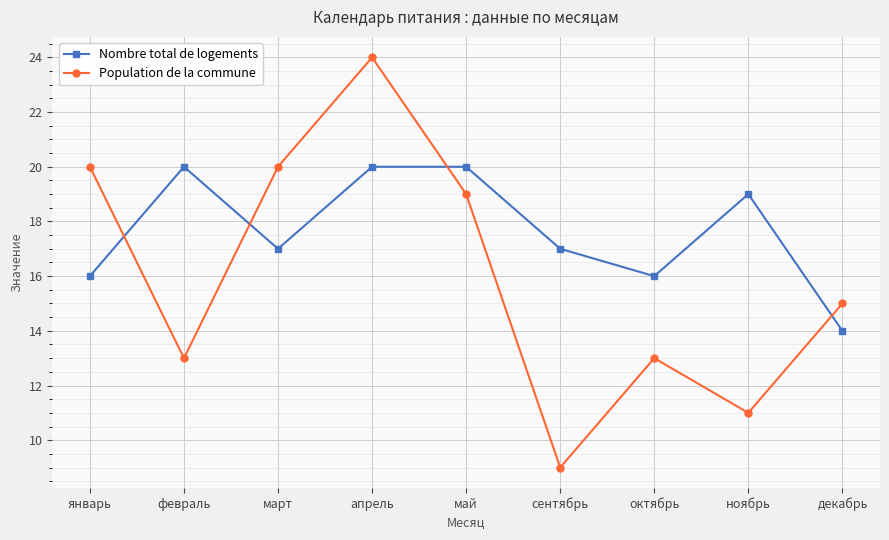

What is the label of the 7th point from the right?

март